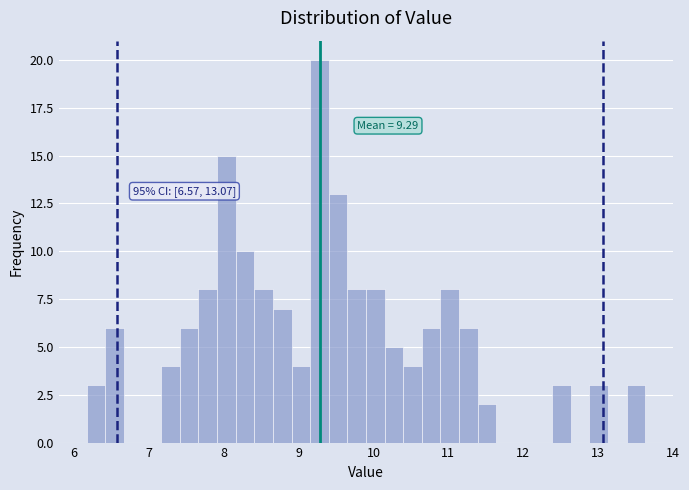

Read against the x-axis, roughly where is the centre of the tallest bar?

9.3